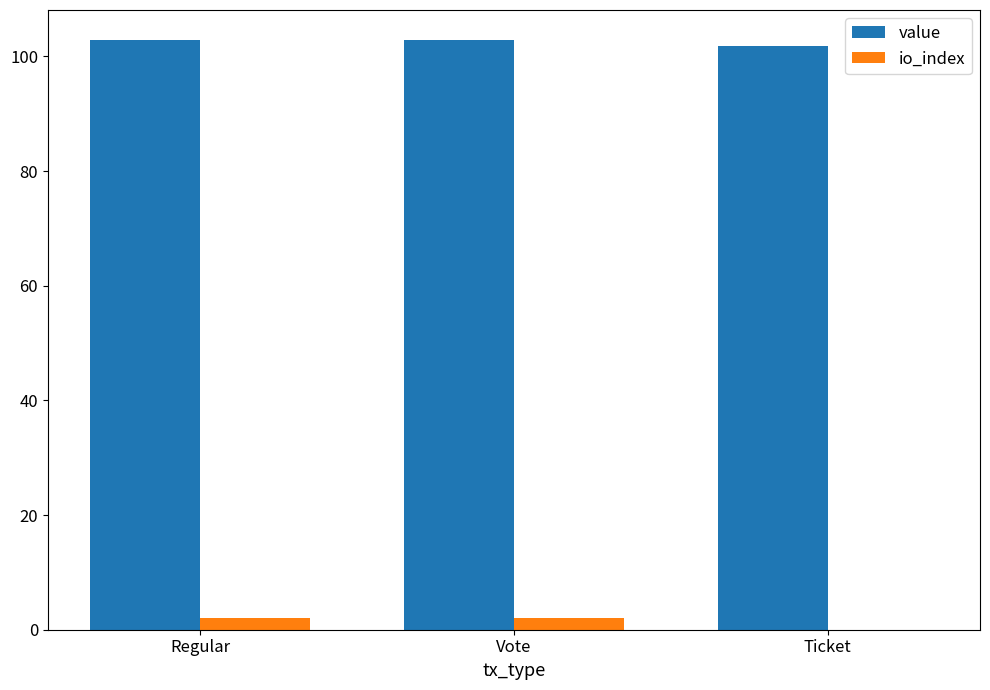

What is the highest value of the value series?

103.0